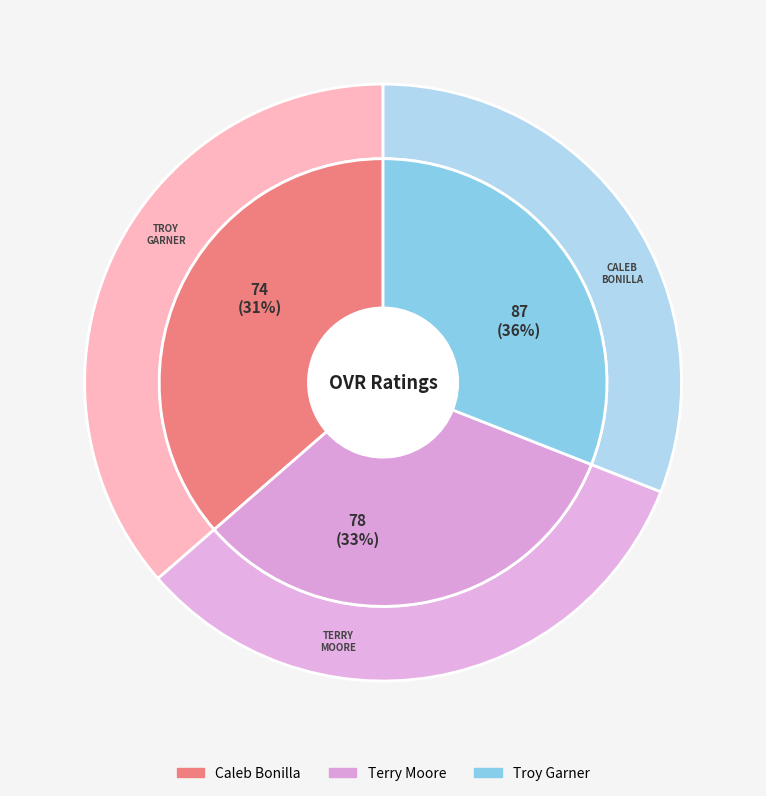

Is there a majority slice in this chart?

No